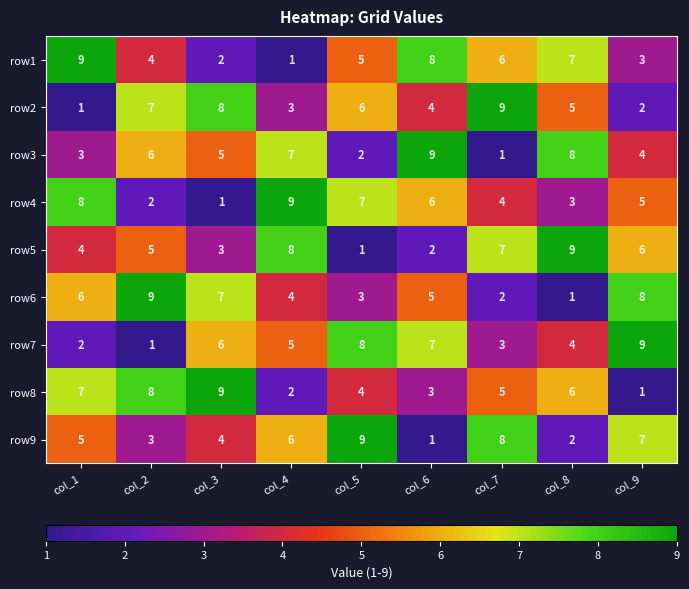

Which series changed the most between col_2 and col_5?

row7